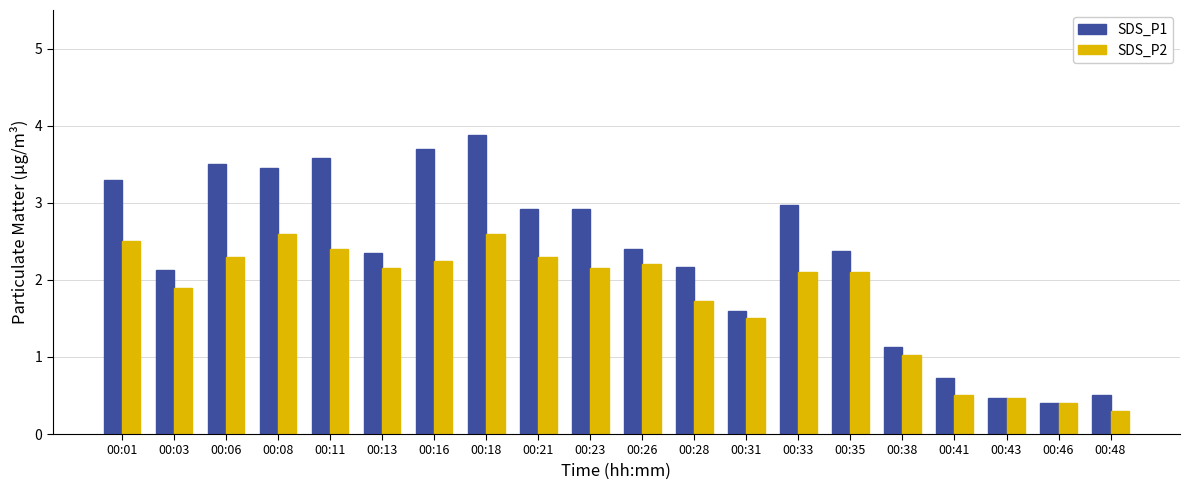

Does the chart contain stacked bars?

No